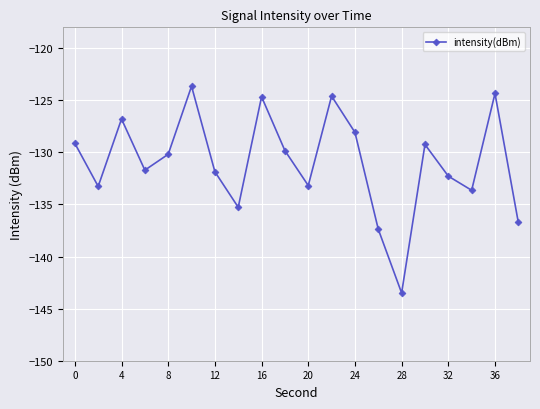

True or false: there are more than 0 points higher than both neighbors.

True